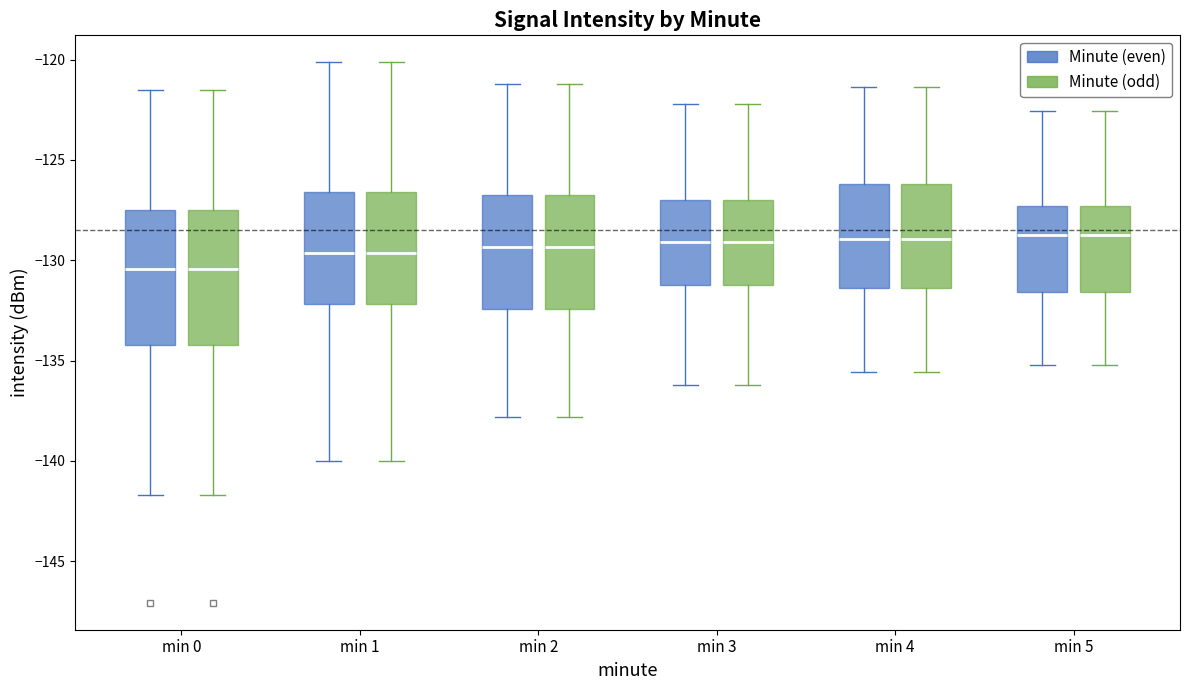

Reading left to right, read every box against the y-axis: the position of its median line, the range the box covers, and the ends of its whiskers. The values are not printed on the chart, so give them approximately, as read against the axis.

min 0 (Minute (even)): median -130.5, box -134.0 to -127.5, whiskers -141.5 to -121.5
min 0 (Minute (odd)): median -130.5, box -134.0 to -127.5, whiskers -141.5 to -121.5
min 1 (Minute (even)): median -129.5, box -132.0 to -126.5, whiskers -140.0 to -120.0
min 1 (Minute (odd)): median -129.5, box -132.0 to -126.5, whiskers -140.0 to -120.0
min 2 (Minute (even)): median -129.5, box -132.5 to -126.5, whiskers -138.0 to -121.0
min 2 (Minute (odd)): median -129.5, box -132.5 to -126.5, whiskers -138.0 to -121.0
min 3 (Minute (even)): median -129.0, box -131.0 to -127.0, whiskers -136.0 to -122.0
min 3 (Minute (odd)): median -129.0, box -131.0 to -127.0, whiskers -136.0 to -122.0
min 4 (Minute (even)): median -129.0, box -131.5 to -126.0, whiskers -135.5 to -121.5
min 4 (Minute (odd)): median -129.0, box -131.5 to -126.0, whiskers -135.5 to -121.5
min 5 (Minute (even)): median -128.5, box -131.5 to -127.5, whiskers -135.0 to -122.5
min 5 (Minute (odd)): median -128.5, box -131.5 to -127.5, whiskers -135.0 to -122.5